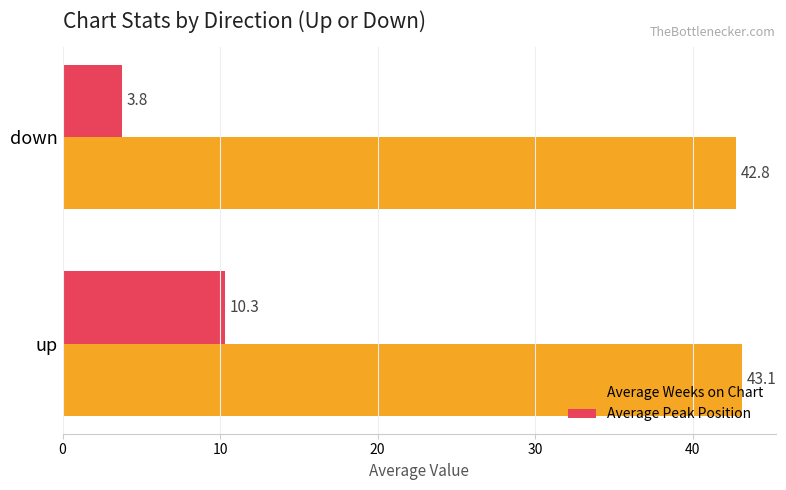

What is the smallest value displayed?

3.8